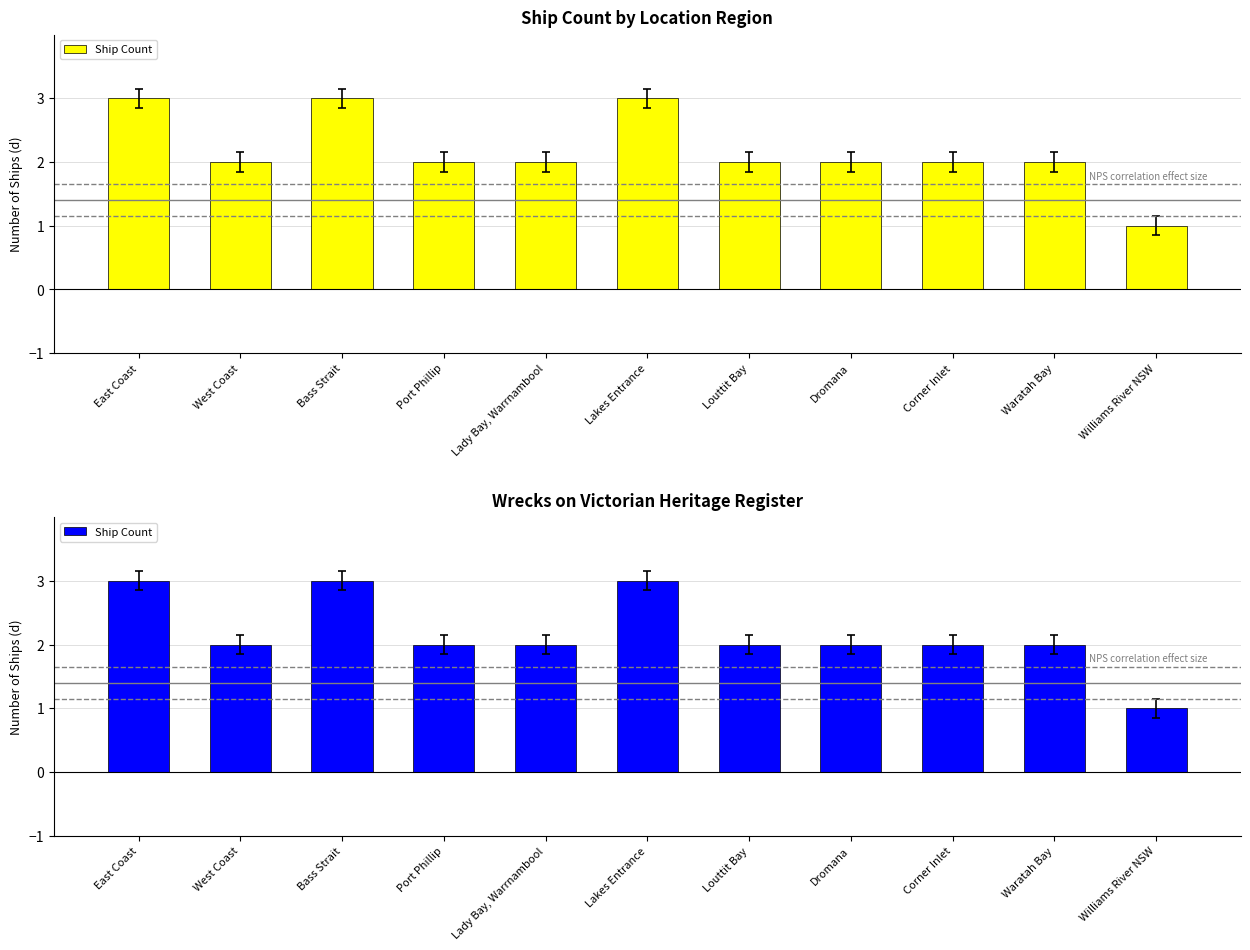

What is the value of the 5th bar from the left?

2